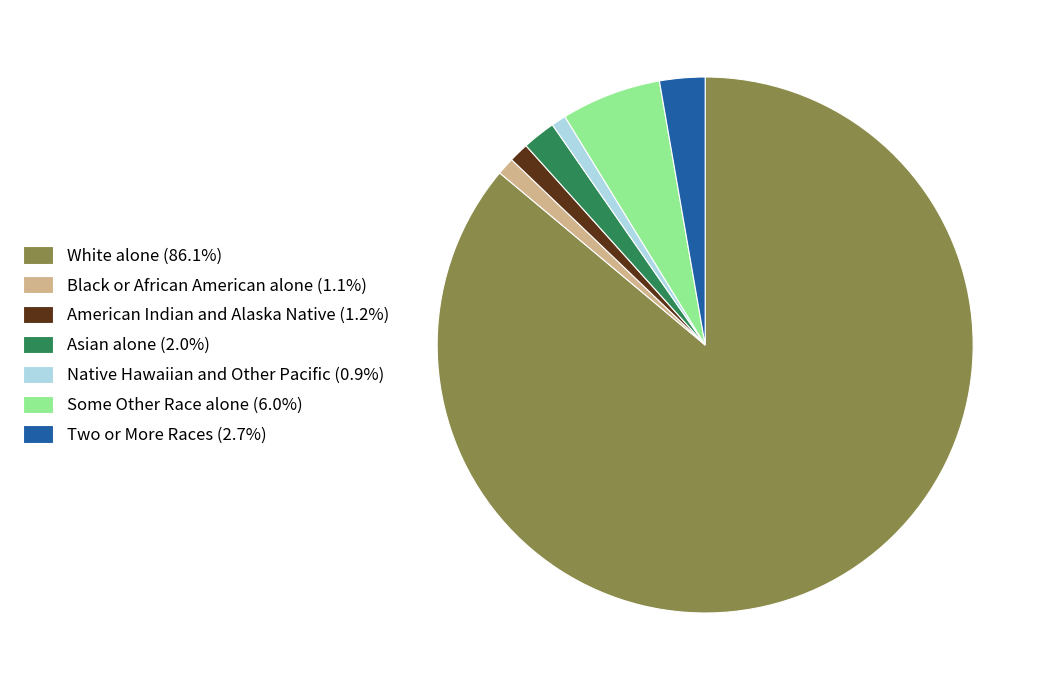

How many segments does this pie chart have?

7